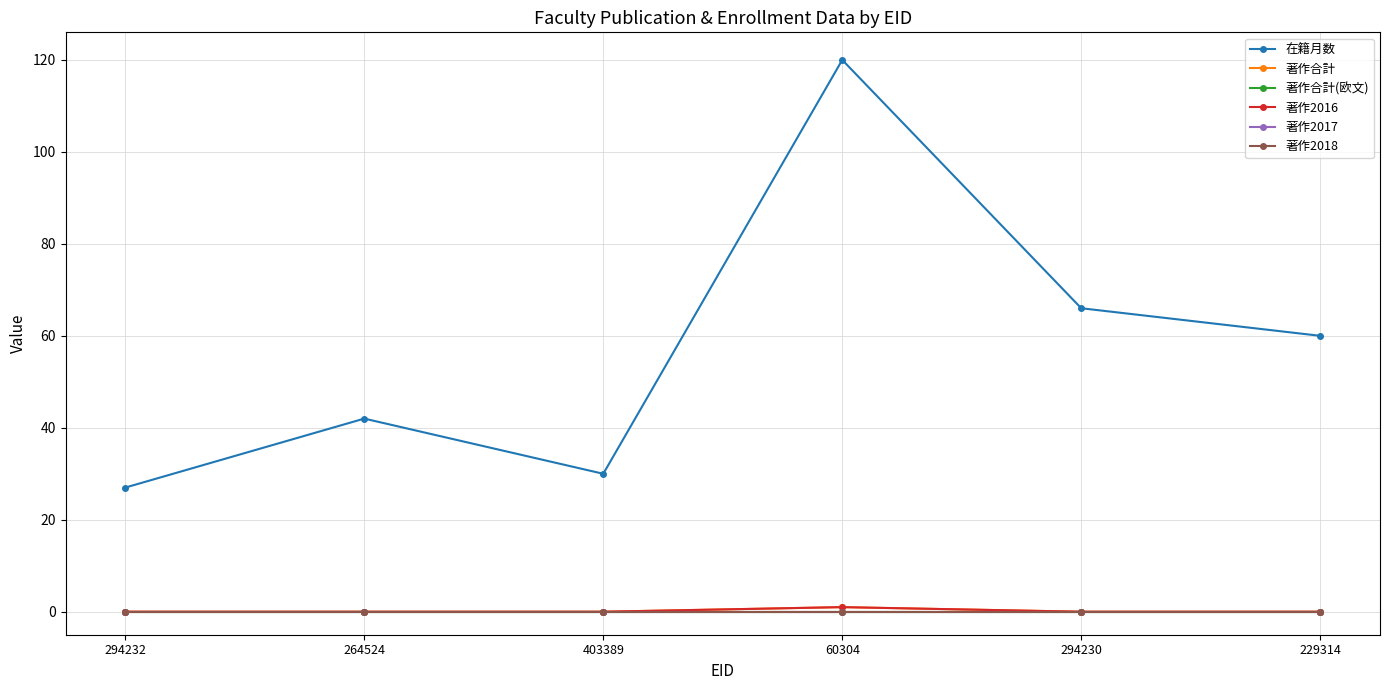

Does the chart have visible grid lines?

Yes